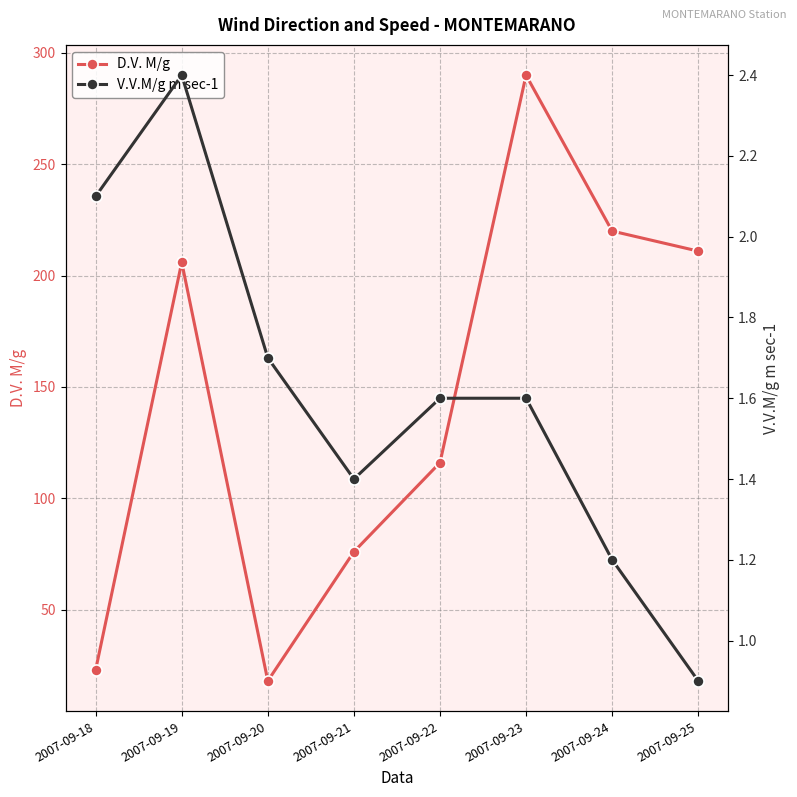

True or false: V.V.M/g m sec-1 has a value of 1.4 at 2007-09-18.

False